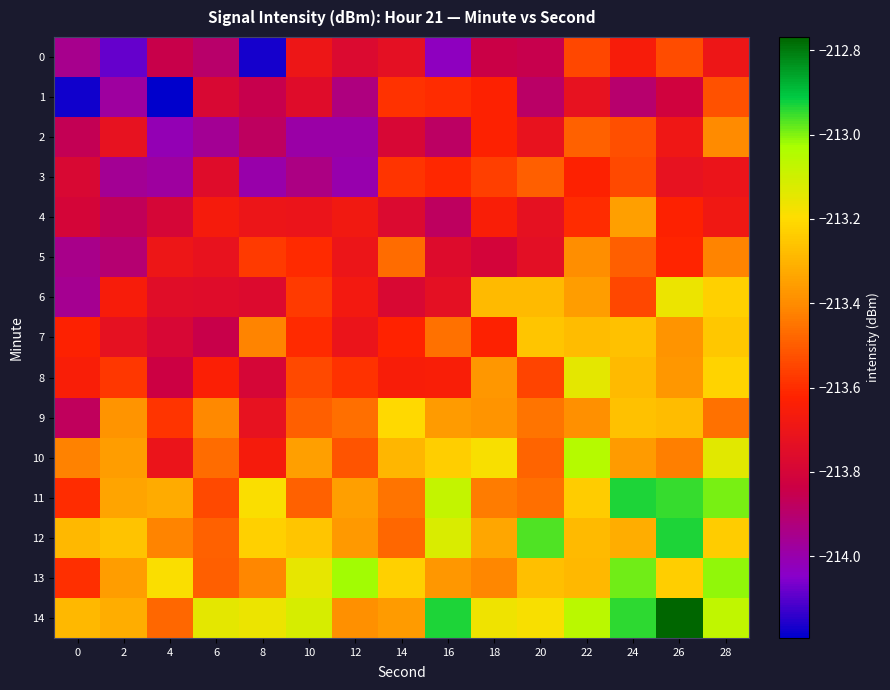

At how many categories does at least one series exceed -213?

5